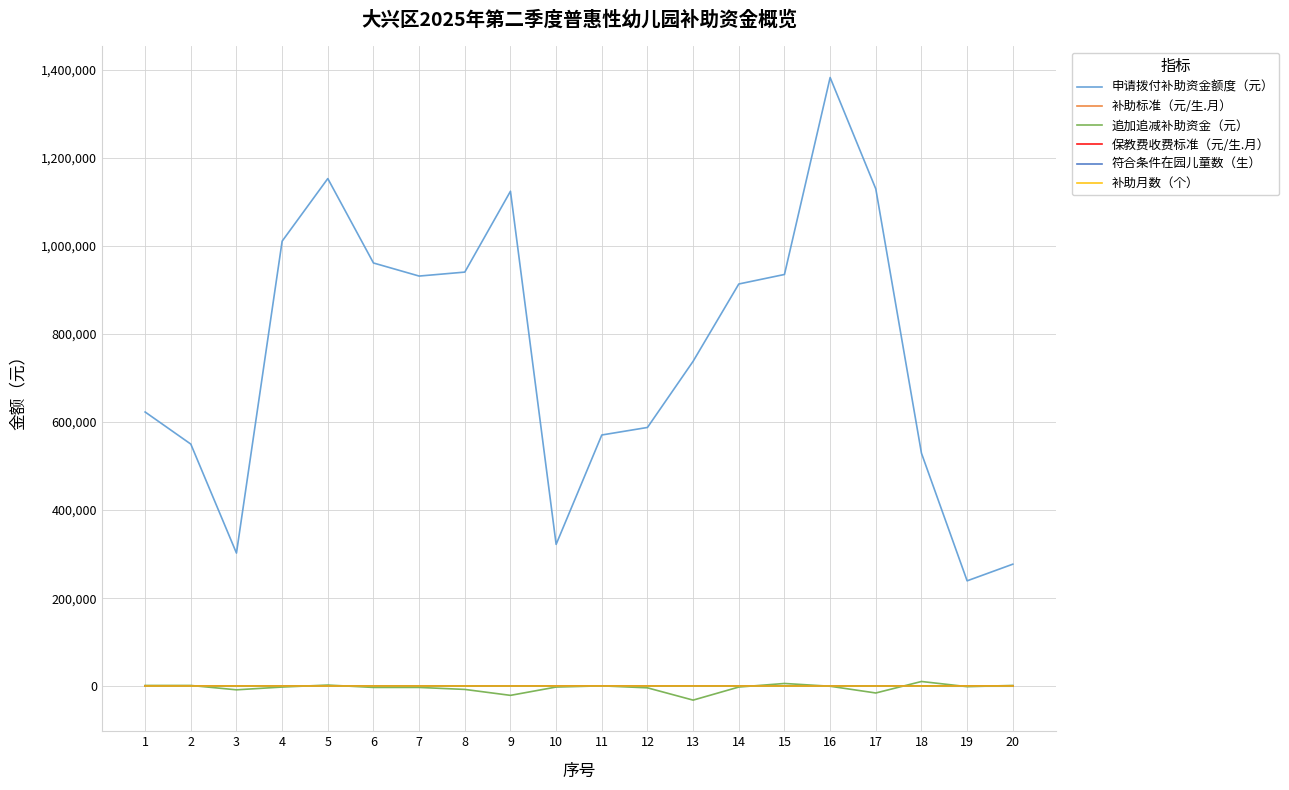

What is the minimum value for 追加追减补助资金（元）?

-31500